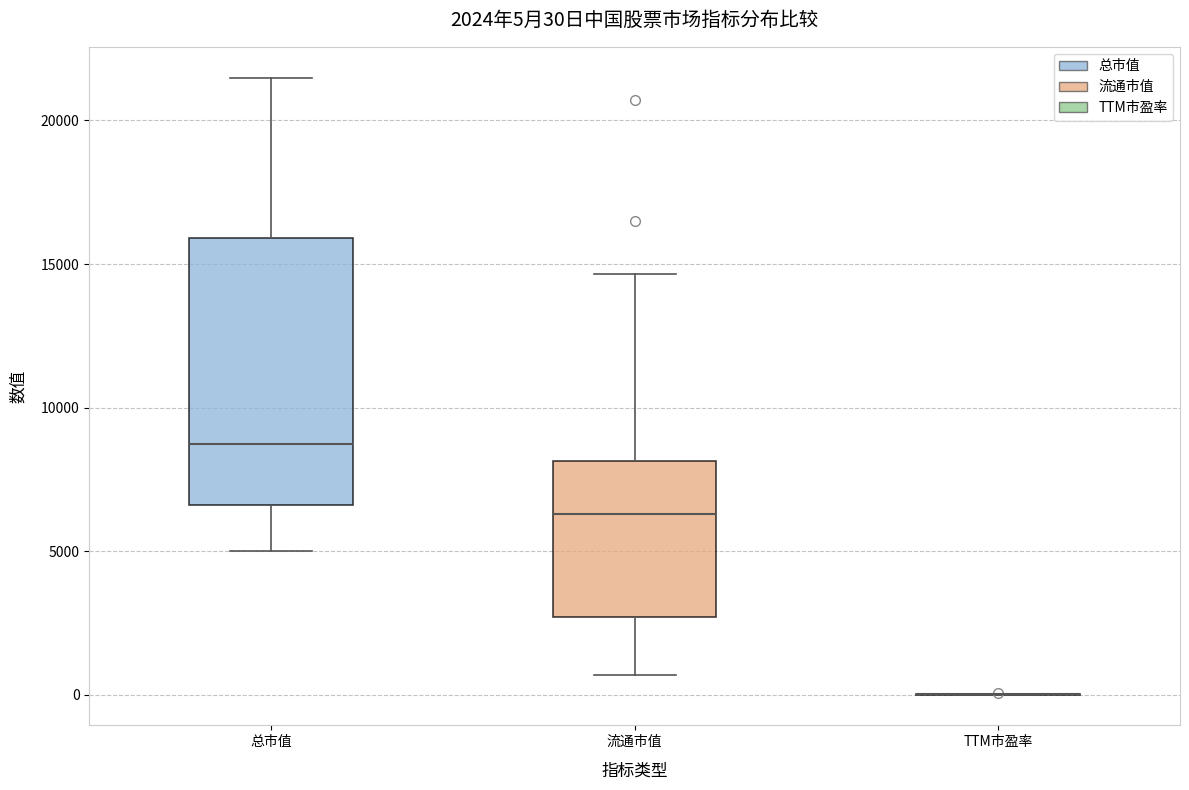

Which box is the tallest, from its lower edge to its upper edge?

总市值